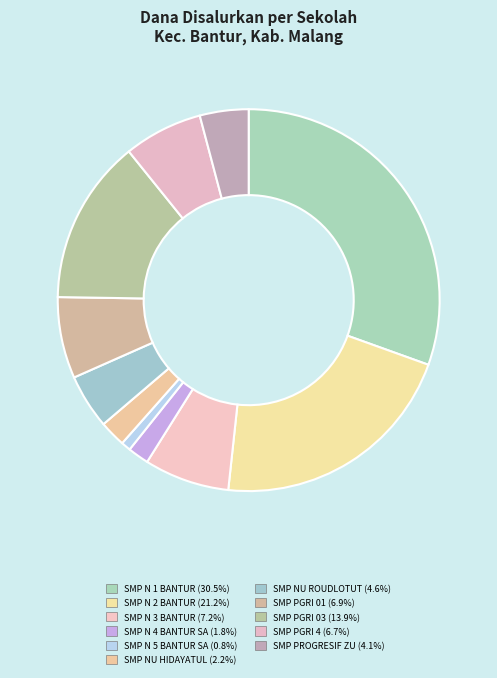

How many segments does this pie chart have?

11